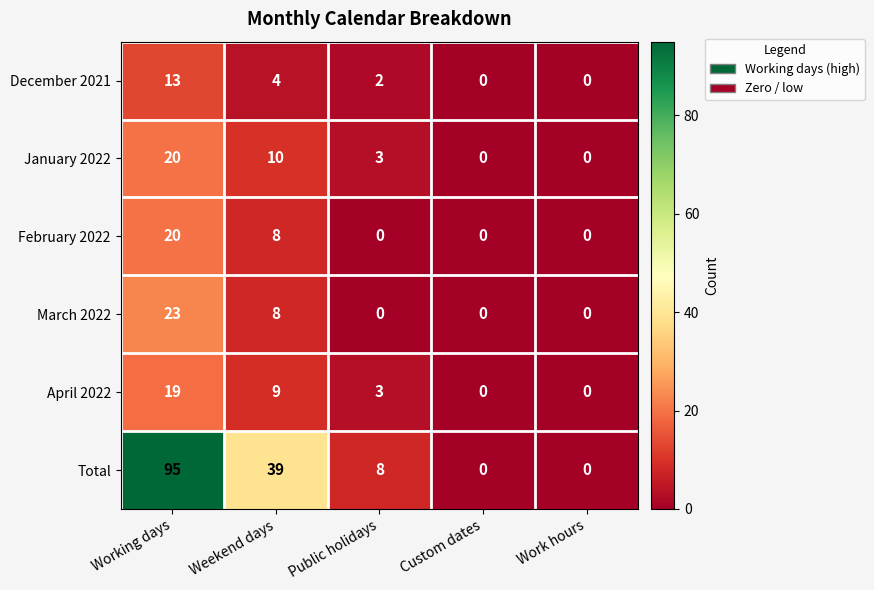

Which series changed the most between Working days and Work hours?

Total